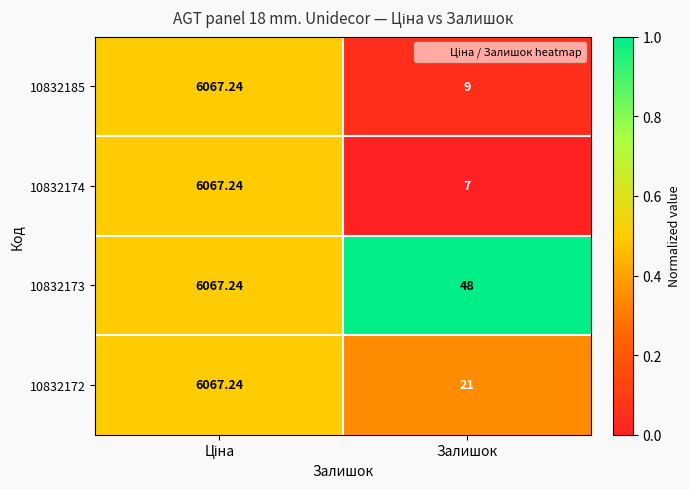

Which category has the lowest value in the 10832174 series?

Залишок